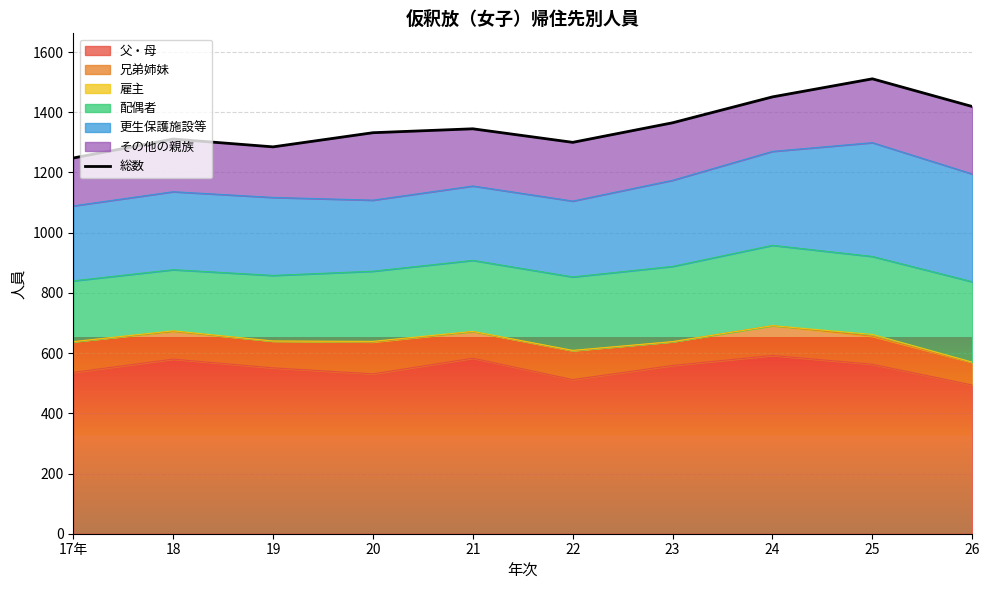

Reading left to right, list all the values displayed in this chart.

1248	1311	1285	1332	1345	1300	1365	1451	1511	1419